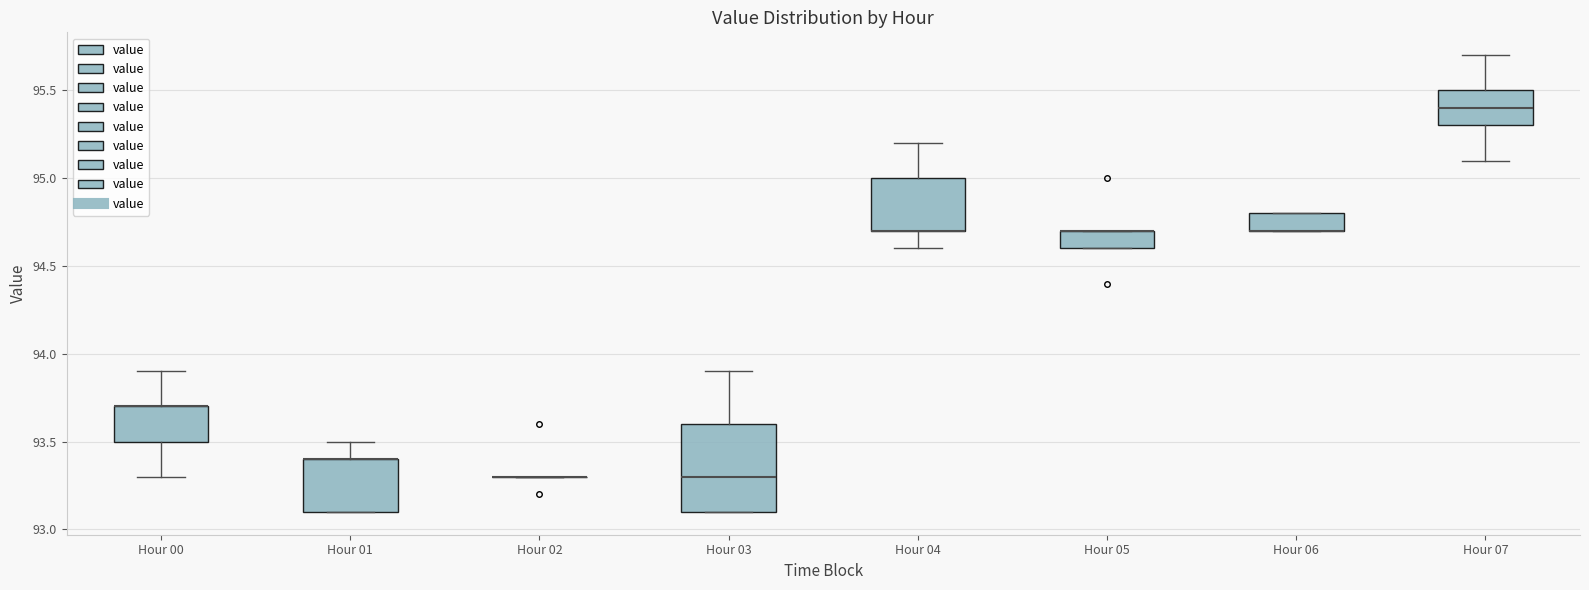

Reading left to right, transcribe this box plot: for each box, give where its median line is, the range the box spans, and where its two whiskers end, as read against the y-axis. The values are not printed on the chart, so give them approximately, as read against the axis.

Hour 00: median 93.7 (drawn on the box's upper edge), box 93.5 to 93.7, whiskers 93.3 to 93.9
Hour 01: median 93.4 (drawn on the box's upper edge), box 93.1 to 93.4, whiskers 93.1 to 93.5
Hour 02: box collapsed to a line at 93.3, whiskers 93.3 to 93.3
Hour 03: median 93.3, box 93.1 to 93.6, whiskers 93.1 to 93.9
Hour 04: median 94.7 (drawn on the box's lower edge), box 94.7 to 95.0, whiskers 94.6 to 95.2
Hour 05: median 94.7 (drawn on the box's upper edge), box 94.6 to 94.7, whiskers 94.6 to 94.7
Hour 06: median 94.7 (drawn on the box's lower edge), box 94.7 to 94.8, whiskers 94.7 to 94.8
Hour 07: median 95.4, box 95.3 to 95.5, whiskers 95.1 to 95.7